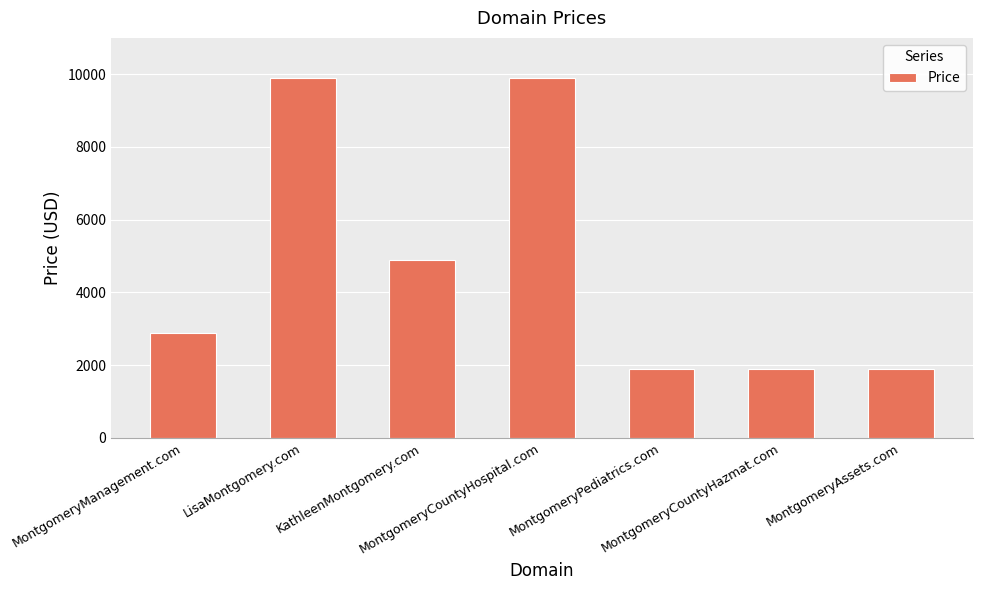

How many categories are shown in the chart?

7